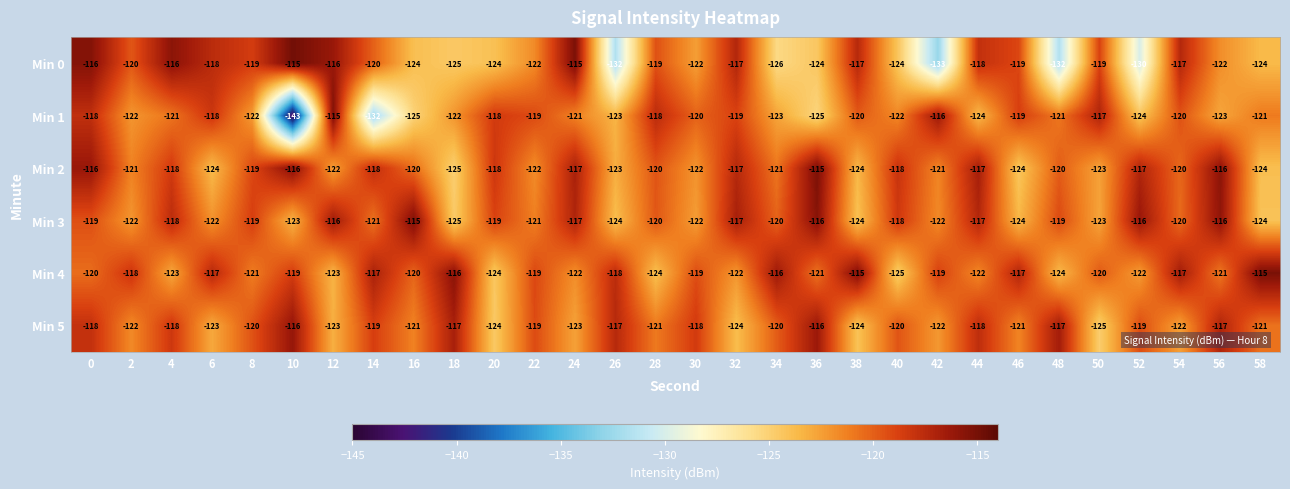

True or false: Min 4 has a value of -61 at 22.

False